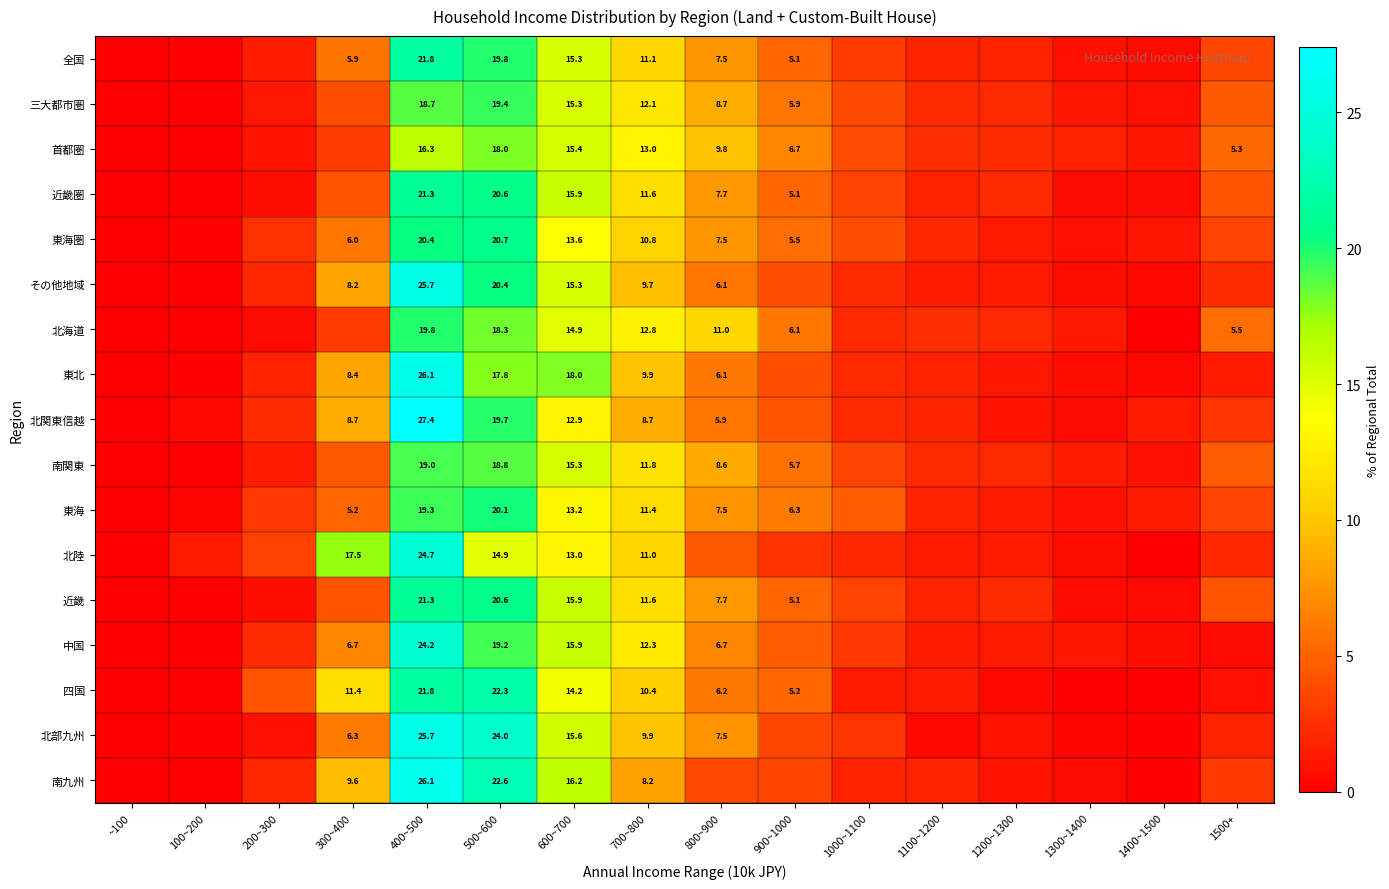

What is the sum of the 首都圏 values at 700~800 and 900~1000?

19.7